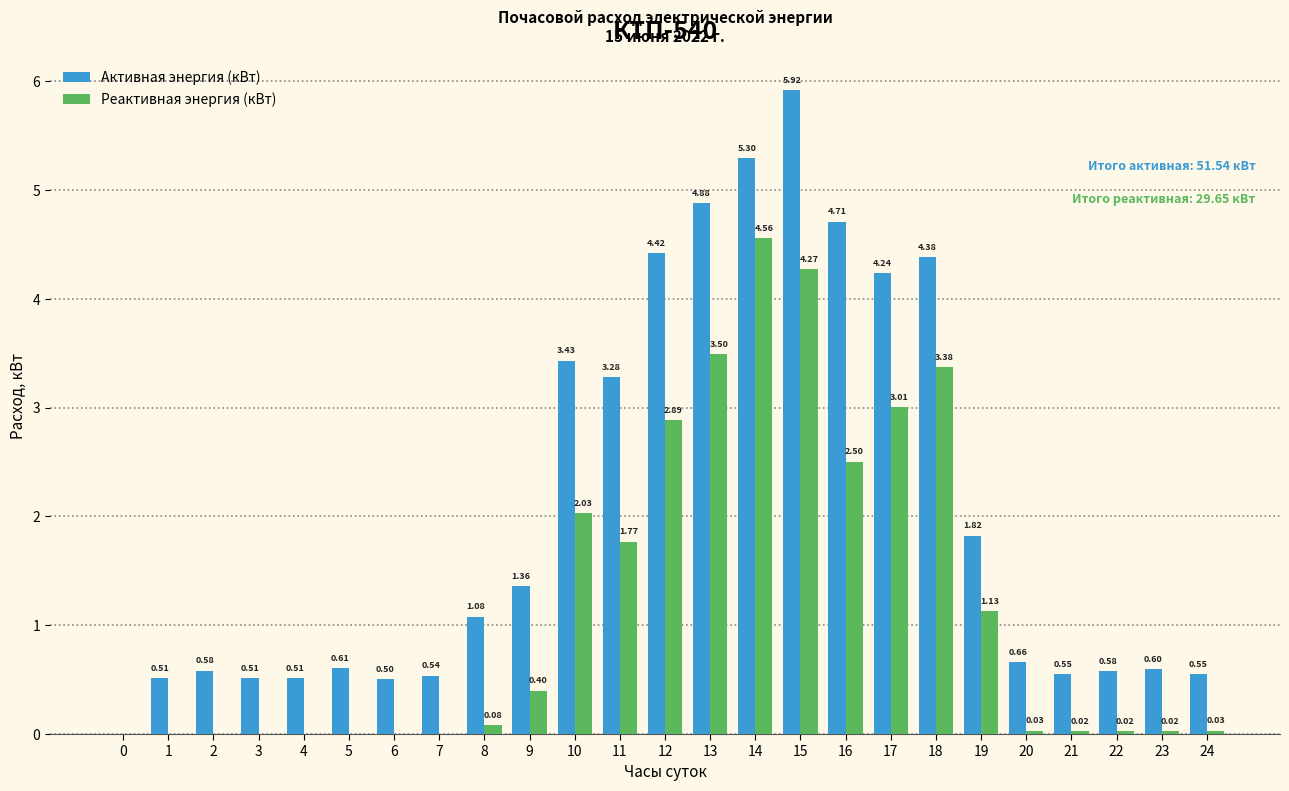

The value of Реактивная энергия (кВт) at 20 is 0.0. True or false?

True